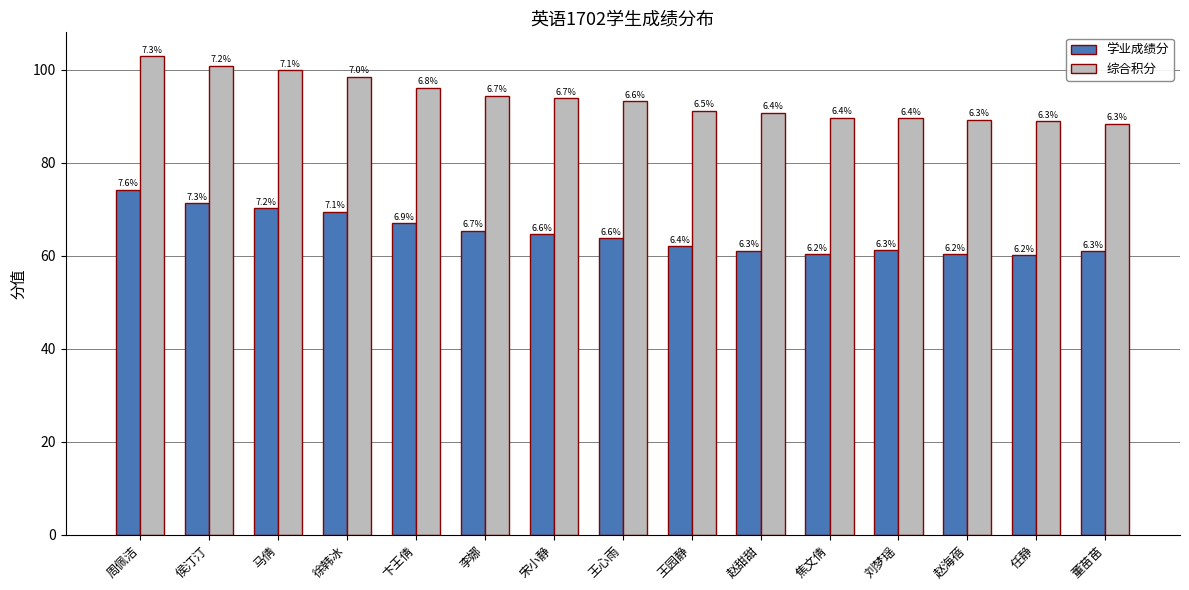

Reading left to right, extract all data points from this chart.

学业成绩分: 周佩洁=74.2	侯汀汀=71.3	马倩=70.2	徐韩冰=69.5	卞王倩=66.9	李娜=65.4	宋小静=64.6	王心雨=63.8	王园静=62.0	赵甜甜=61.1	焦文倩=60.3	刘梦瑶=61.2	赵海蓓=60.4	任静=60.2	董苗苗=61.0
综合积分: 周佩洁=102.9	侯汀汀=100.9	马倩=99.9	徐韩冰=98.5	卞王倩=96.1	李娜=94.4	宋小静=93.8	王心雨=93.2	王园静=91.2	赵甜甜=90.7	焦文倩=89.7	刘梦瑶=89.6	赵海蓓=89.3	任静=88.9	董苗苗=88.4